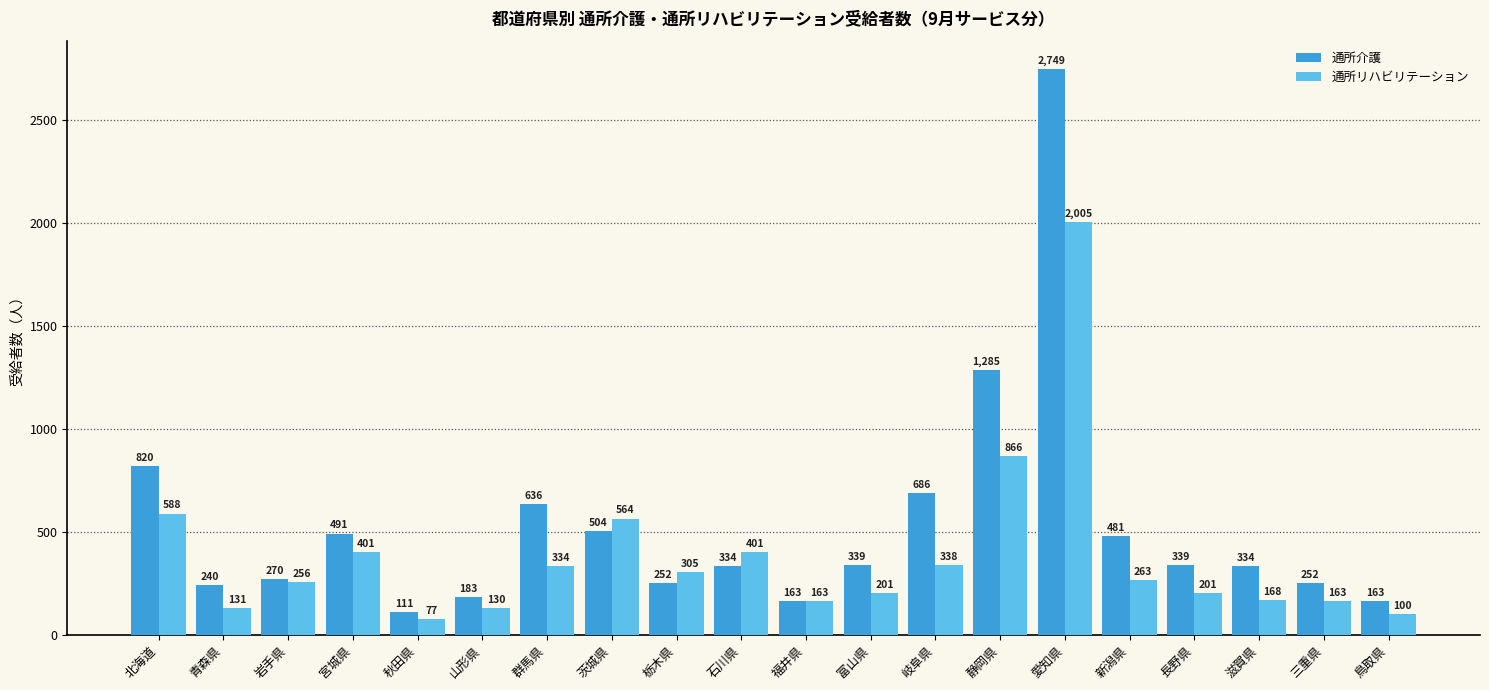

How many series are shown in this chart?

2